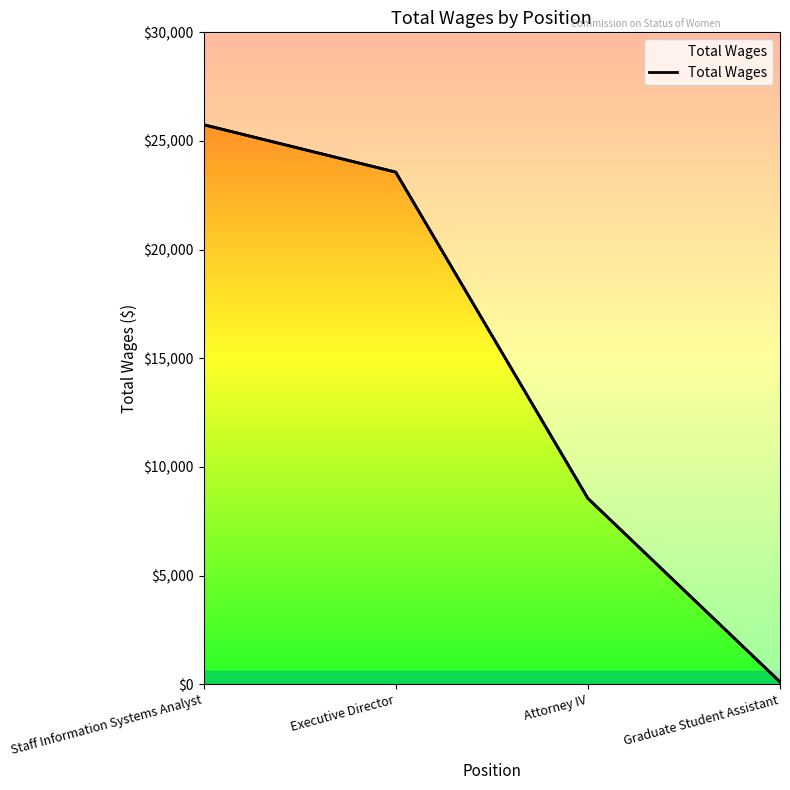

What is the ratio of the value at Attorney IV to the value at Staff Information Systems Analyst?

0.3